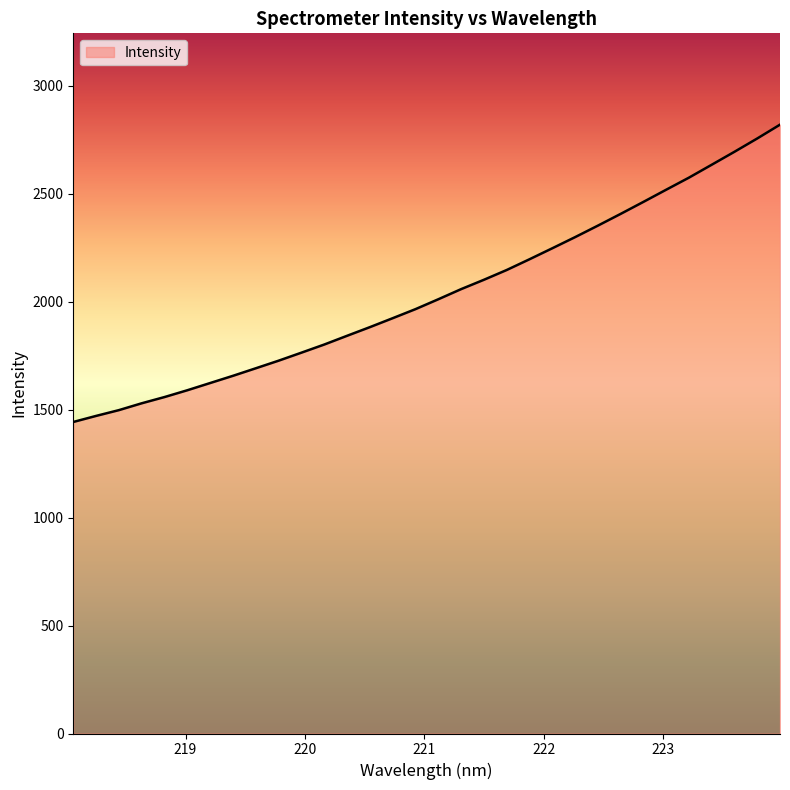

What is the maximum value shown in the chart?

2820.5